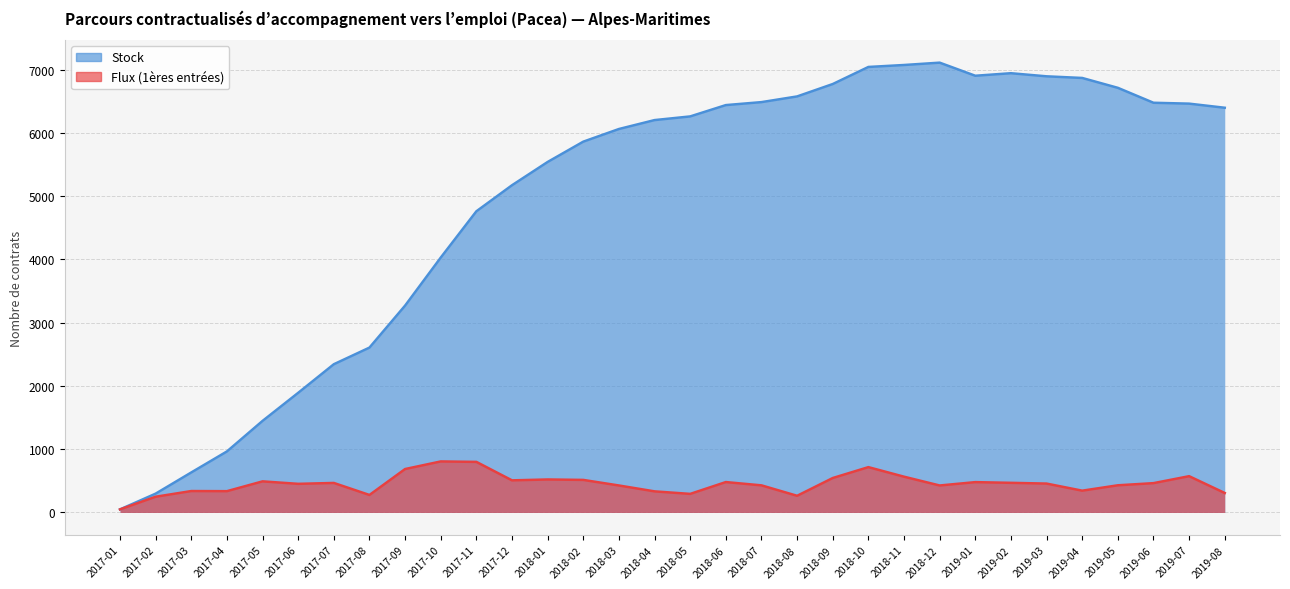

Which has a higher value, 2019-04 or 2017-01?

2019-04